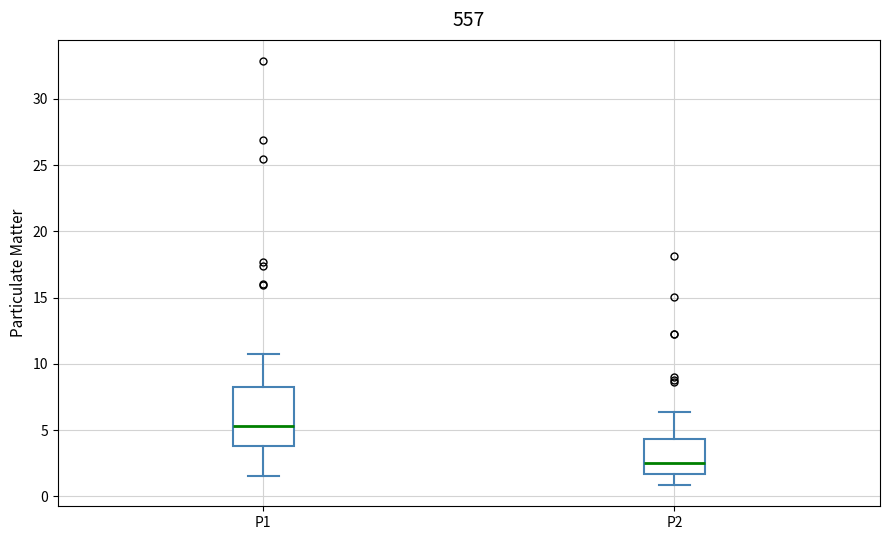

Reading left to right, transcribe this box plot: for each box, give where its median line is, the range the box spans, and where its two whiskers end, as read against the y-axis. The values are not printed on the chart, so give them approximately, as read against the axis.

P1: median 5.5, box 4.0 to 8.0, whiskers 1.5 to 11.0
P2: median 2.5, box 1.5 to 4.5, whiskers 1.0 to 6.5